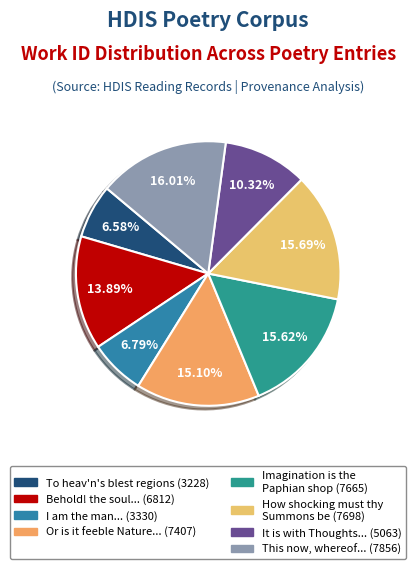

Count the number of slices in the pie.

8